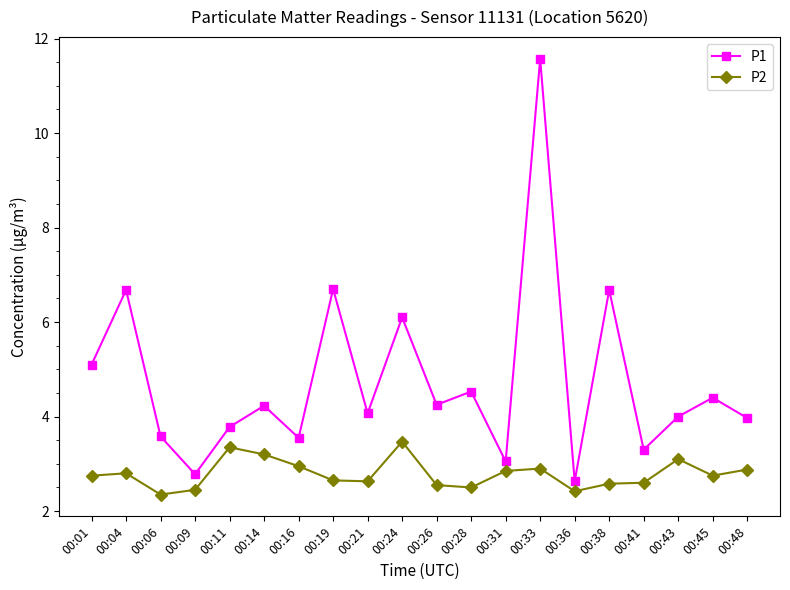

Which category has the highest value across all series?

00:33